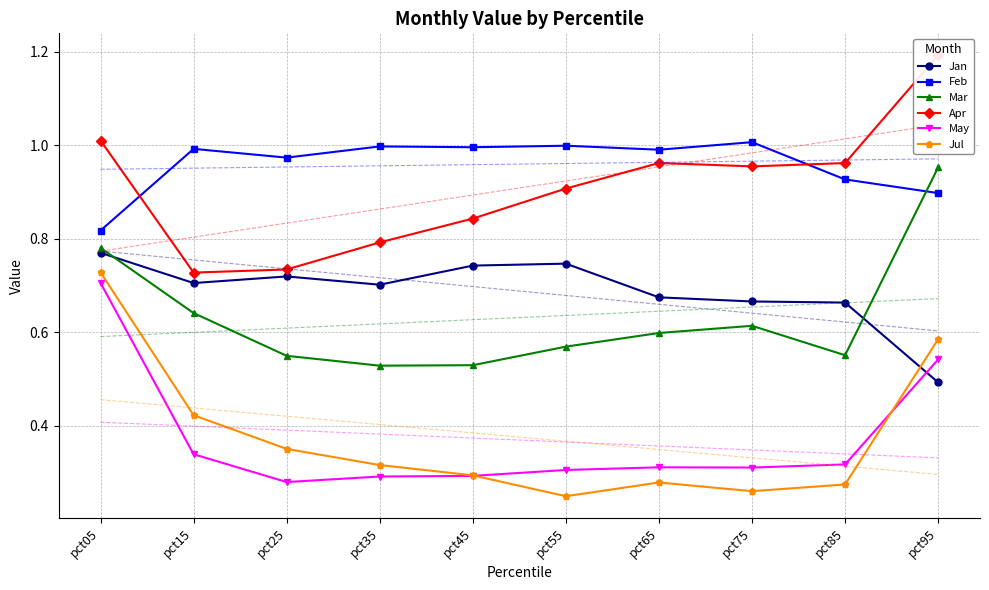

Reading left to right, transcribe all the data shown in this chart.

Jan: 0.8	0.7	0.7	0.7	0.7	0.7	0.7	0.7	0.7	0.5
Feb: 0.8	1.0	1.0	1.0	1.0	1.0	1.0	1.0	0.9	0.9
Mar: 0.8	0.6	0.5	0.5	0.5	0.6	0.6	0.6	0.6	1.0
Apr: 1.0	0.7	0.7	0.8	0.8	0.9	1.0	1.0	1.0	1.2
May: 0.7	0.3	0.3	0.3	0.3	0.3	0.3	0.3	0.3	0.5
Jul: 0.7	0.4	0.3	0.3	0.3	0.2	0.3	0.3	0.3	0.6